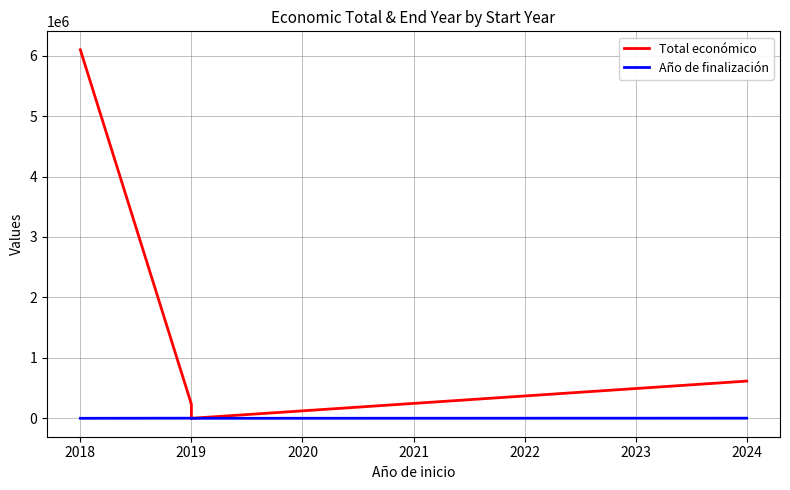

True or false: Total económico and Año de finalización intersect in this chart.

False